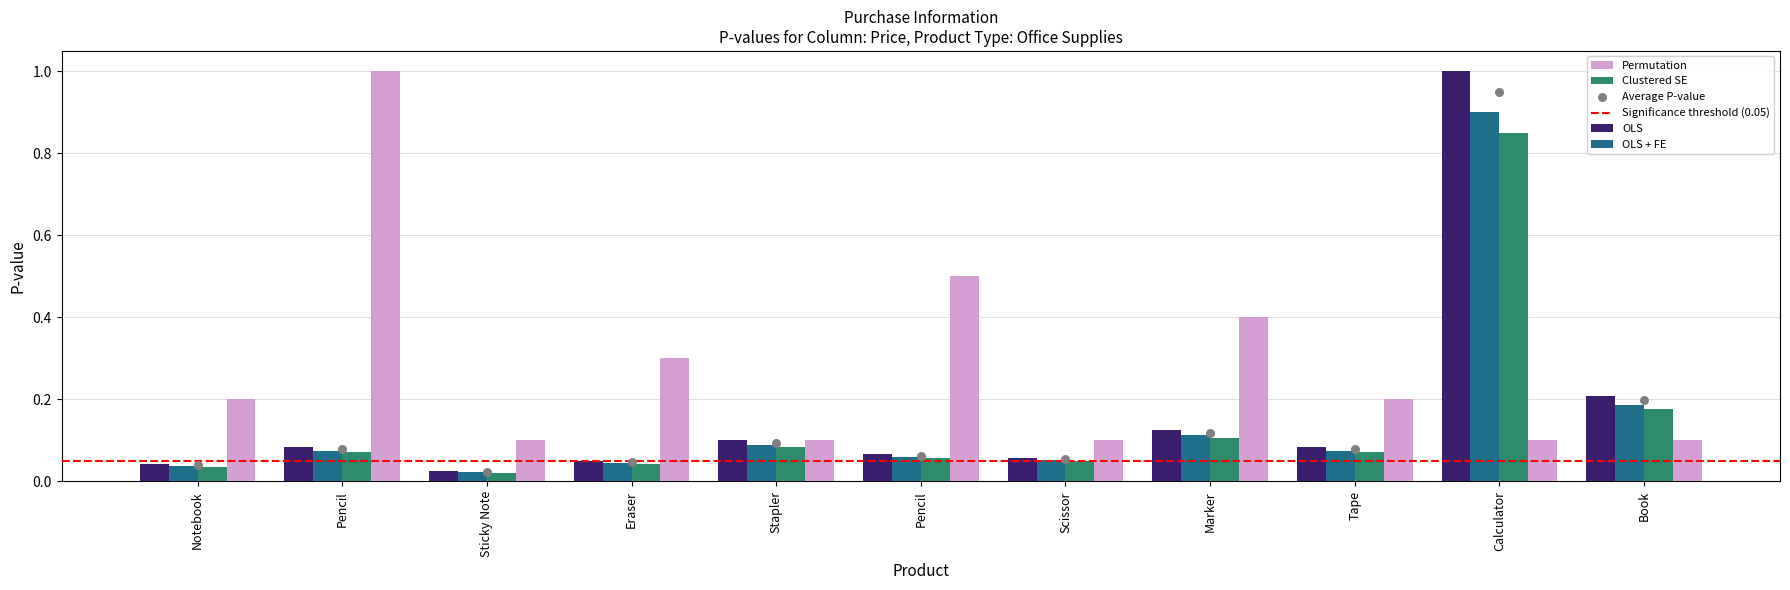

What is the total value across all series at Notebook?

0.3